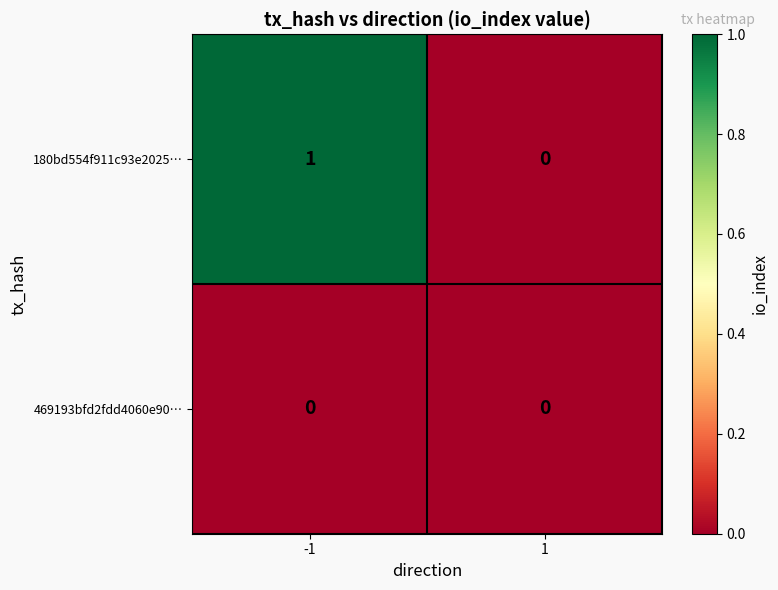

The 180bd554f911c93e2025… series shows 2 at -1. True or false?

False